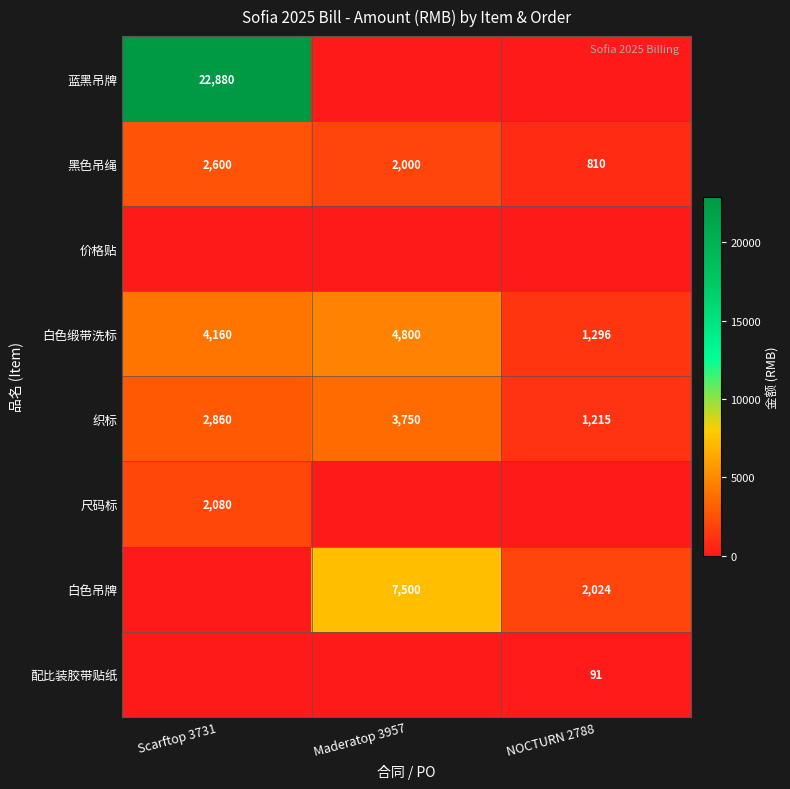

At which label is 织标 closest to 2482?

Scarftop 3731